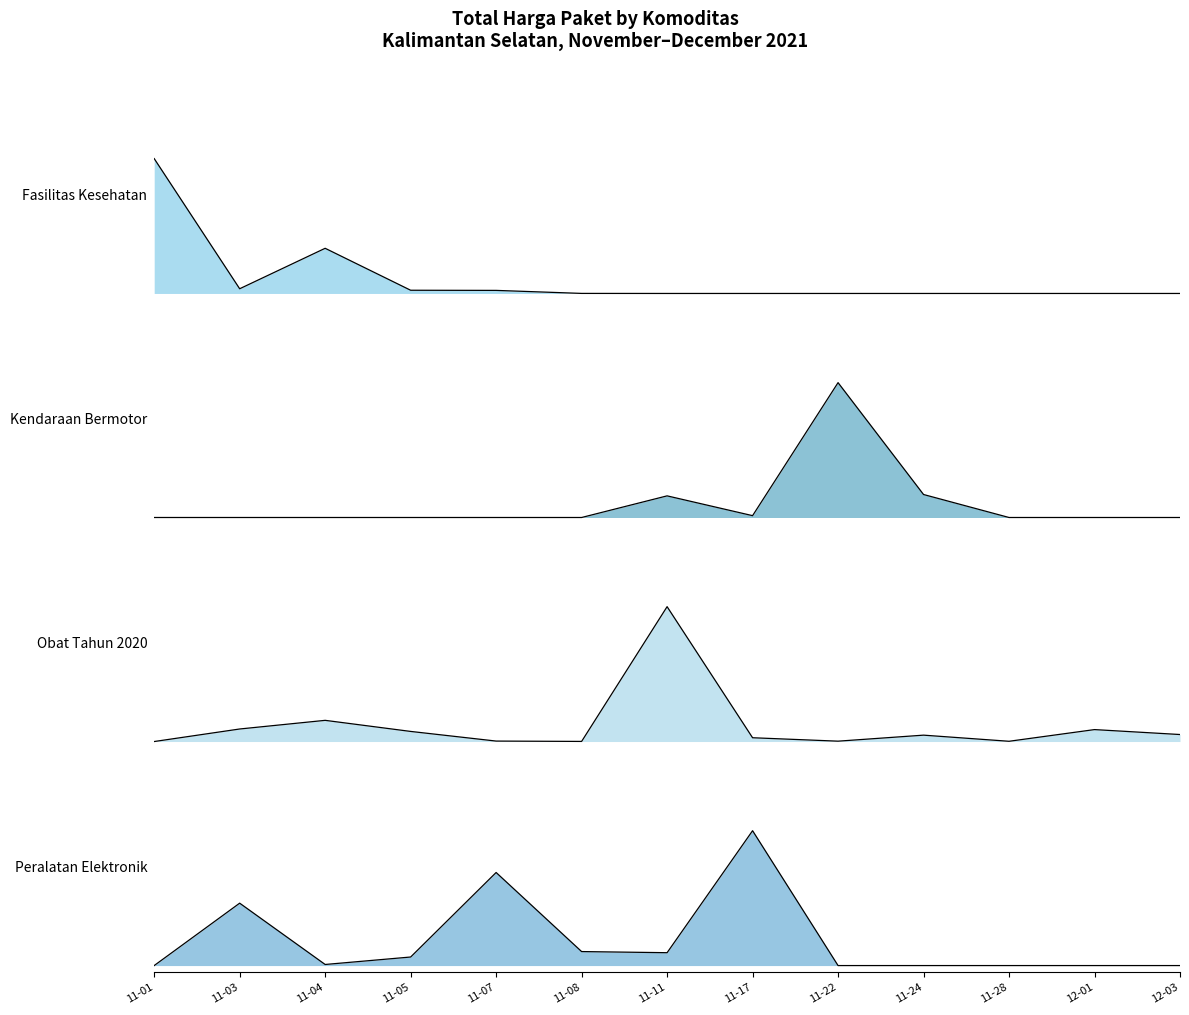

The Peralatan Elektronik series shows 1.7 at 11-17. True or false?

False